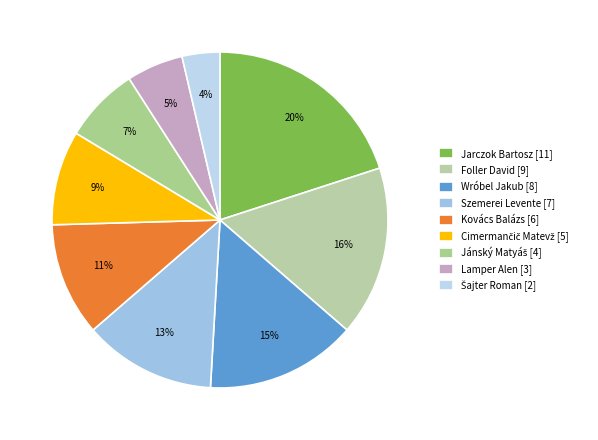

Is Cimermančič Matevž [5] the majority of the pie?

No